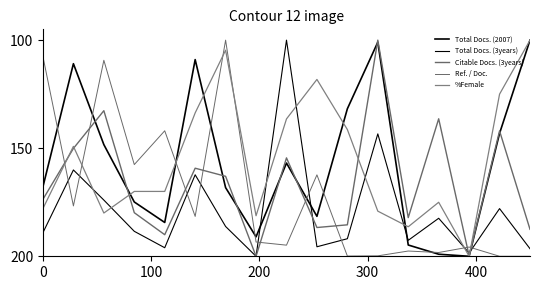

How many lines are shown in the chart?

5